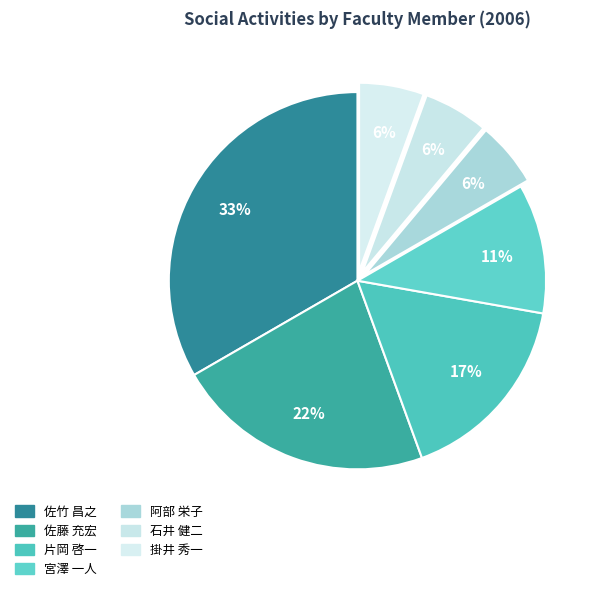

Is there any slice that represents more than half of the pie?

No